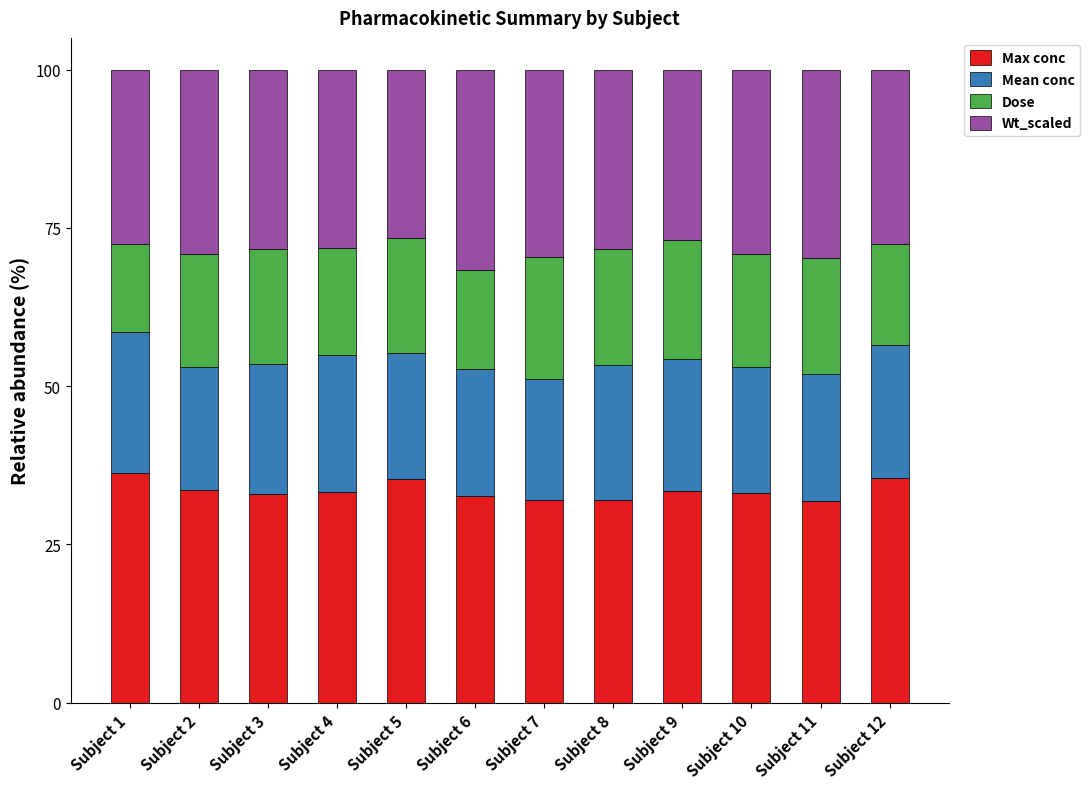

How many data points does each series have?

12